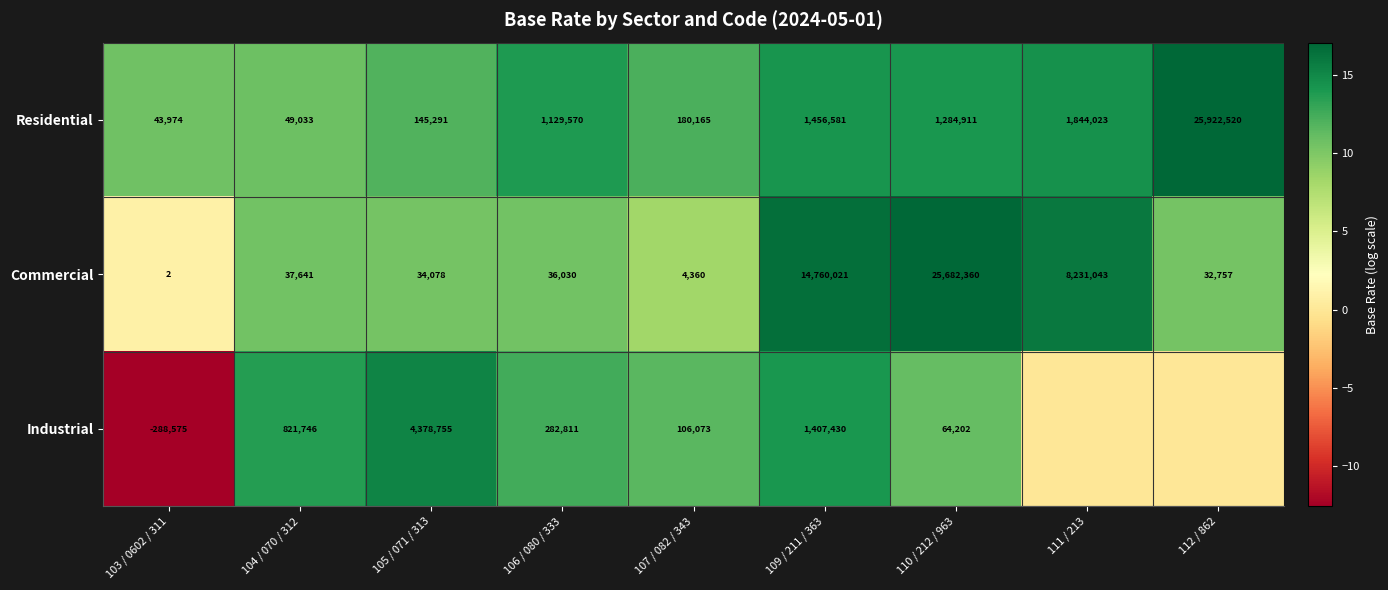

How many negative values does the Industrial series have?

1